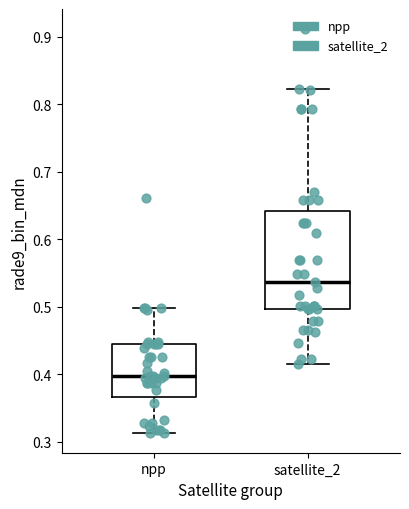

Reading left to right, transcribe this box plot: for each box, give where its median line is, the range the box spans, and where its two whiskers end, as read against the y-axis. The values are not printed on the chart, so give them approximately, as read against the axis.

npp: median 0.40, box 0.37 to 0.45, whiskers 0.31 to 0.50
satellite_2: median 0.54, box 0.50 to 0.64, whiskers 0.41 to 0.82